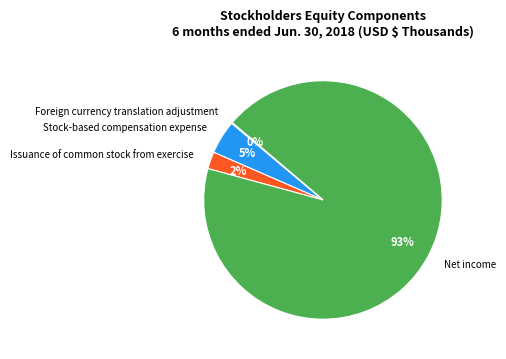

To the nearest percent, what is the difference between the largest and smallest slice percentages?

93%